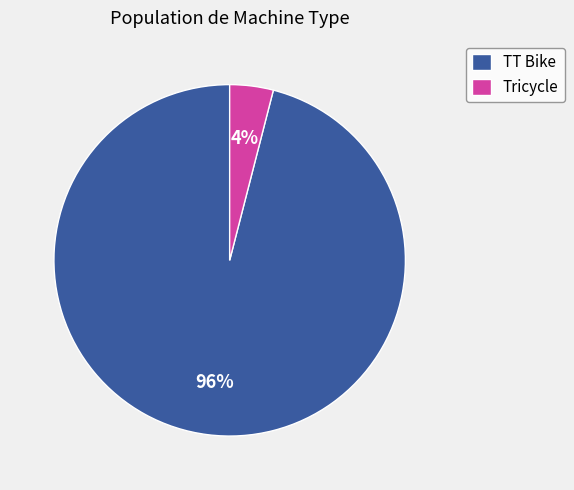

What percentage is the Tricycle slice, to the nearest percent?

4%